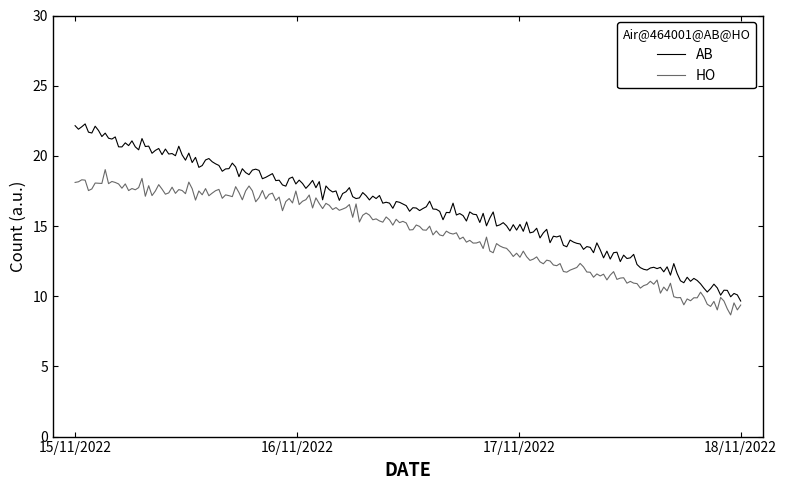

Rank the series by their average value, from highest to lowest.

AB, HO